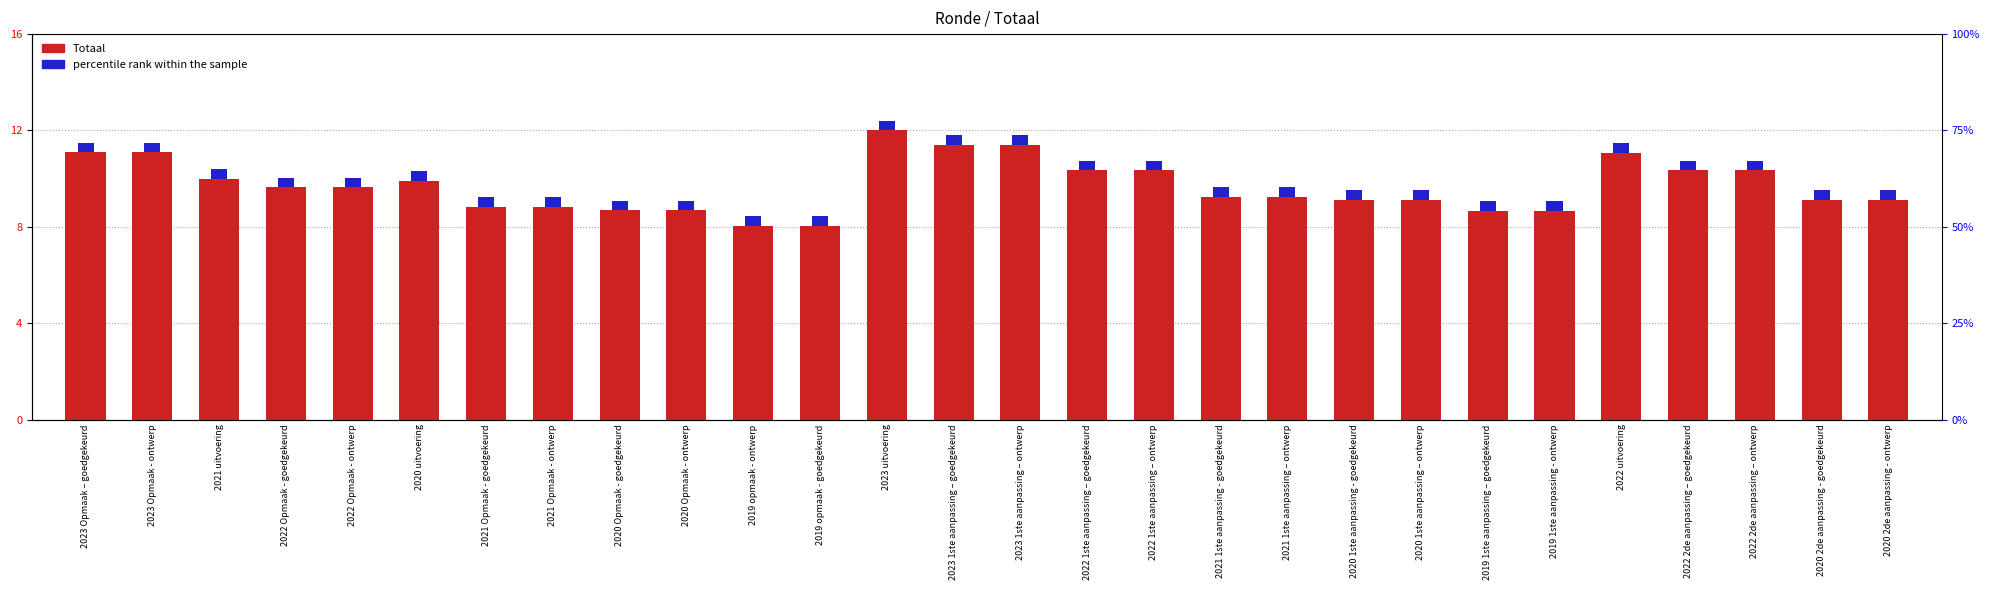

Are the bars grouped side by side (vs. stacked)?

No